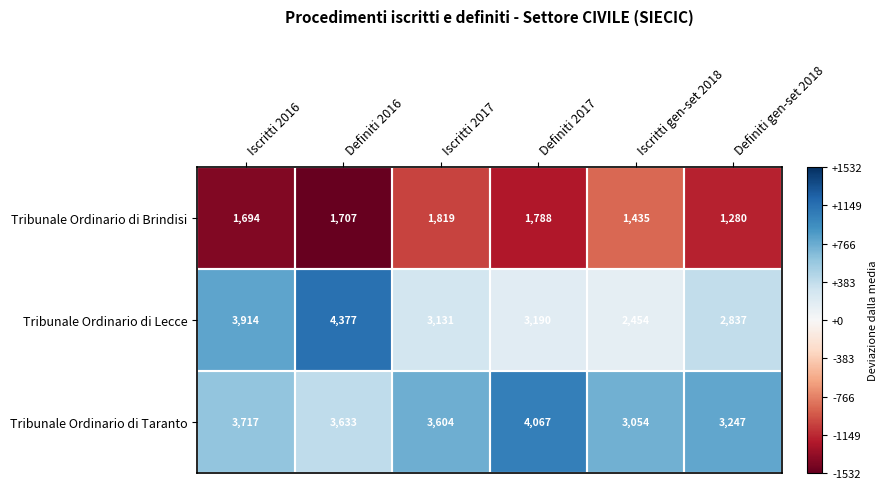

True or false: Tribunale Ordinario di Lecce has a value of 4927 at Iscritti 2017.

False